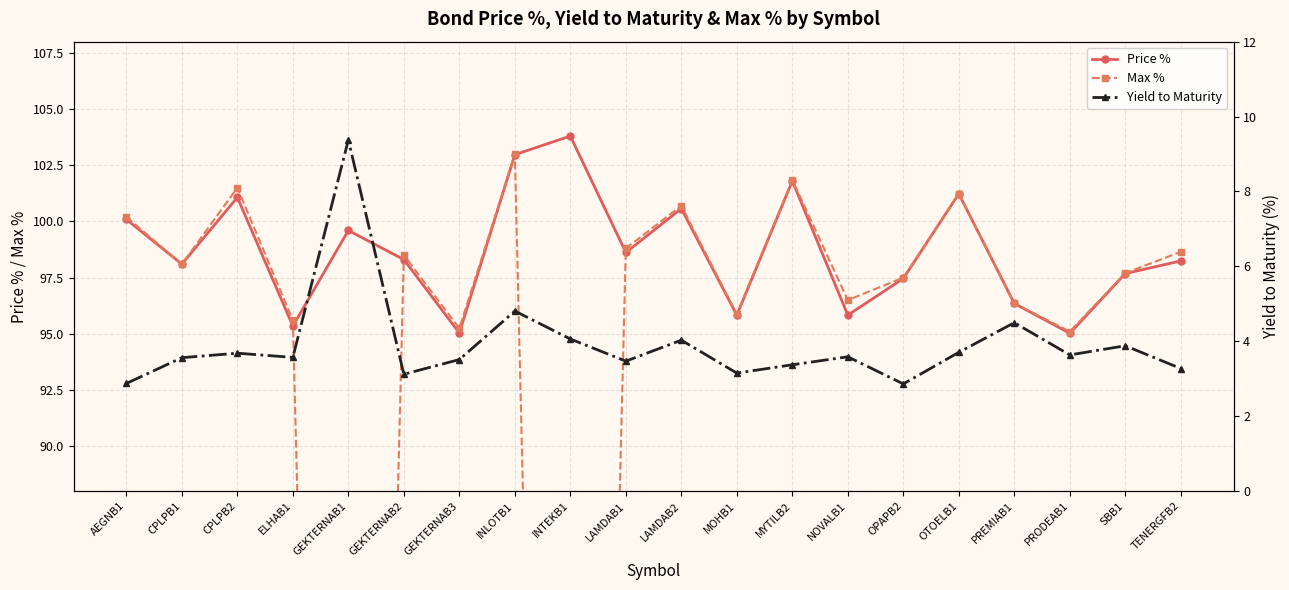

What is the approximate value of Price % at AEGNB1?

100.1